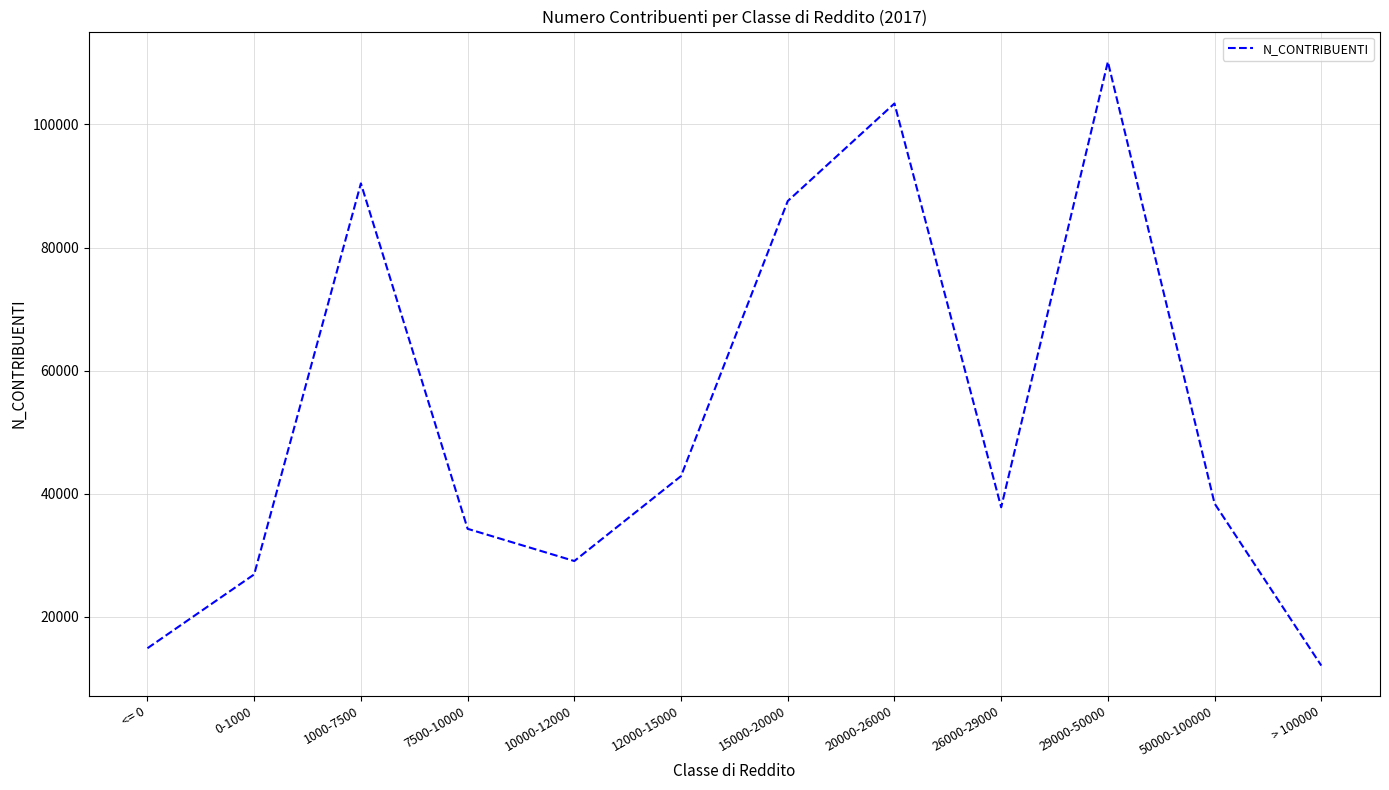

Reading left to right, transcribe all the data shown in this chart.

14908	26901	90415	34307	29073	42870	87547	103396	37803	110177	38413	12088